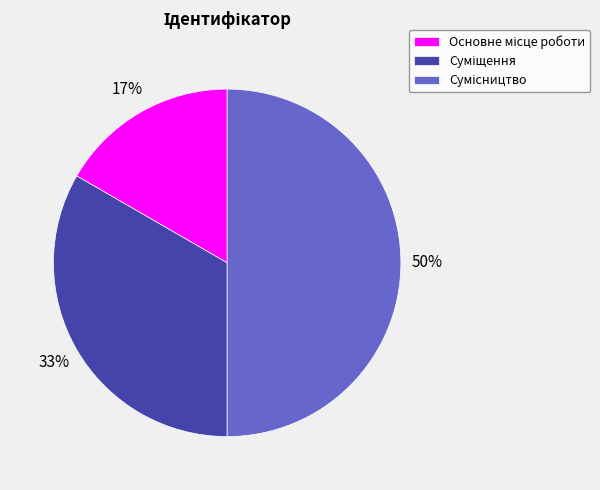

To the nearest percent, what is the average slice percentage?

33%